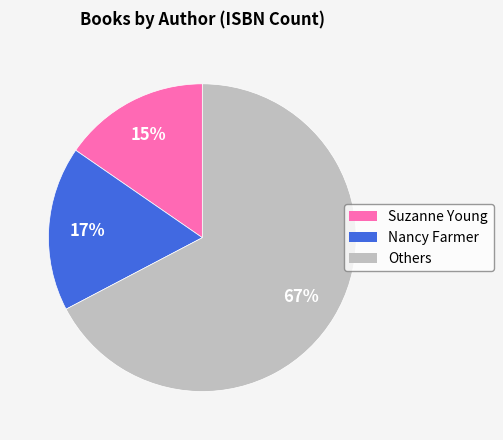

Is there a majority slice in this chart?

Yes